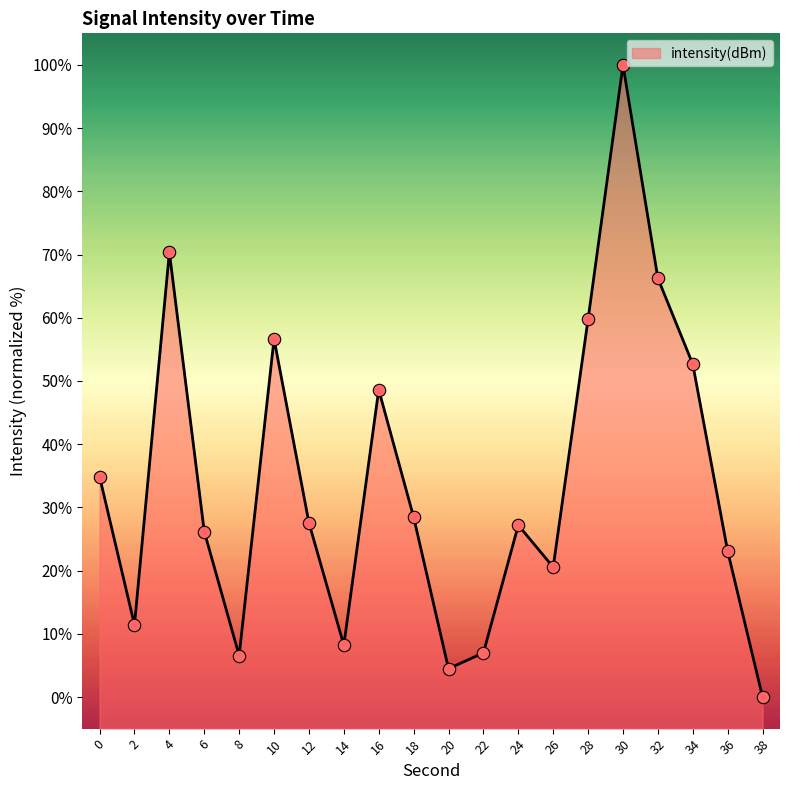

Approximately how many times larger is the value at 6 compared to 24?

1.0